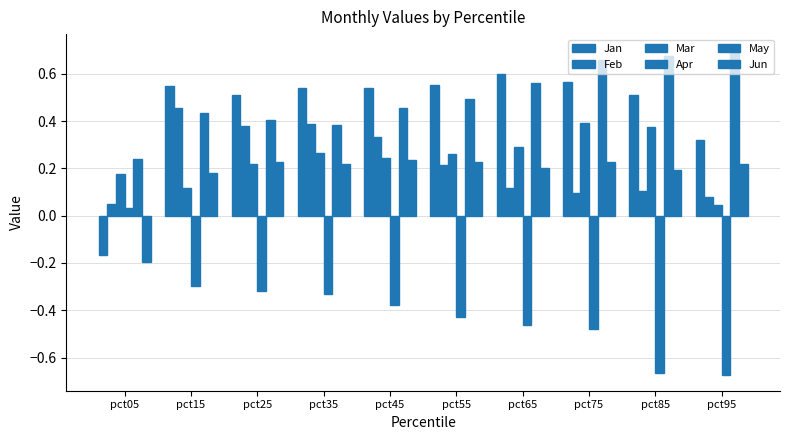

Reading left to right, transcribe all the data shown in this chart.

Jan: -0.2	0.5	0.5	0.5	0.5	0.6	0.6	0.6	0.5	0.3
Feb: 0.1	0.5	0.4	0.4	0.3	0.2	0.1	0.1	0.1	0.1
Mar: 0.2	0.1	0.2	0.3	0.2	0.3	0.3	0.4	0.4	0.0
Apr: 0.0	-0.3	-0.3	-0.3	-0.4	-0.4	-0.5	-0.5	-0.7	-0.7
May: 0.2	0.4	0.4	0.4	0.5	0.5	0.6	0.7	0.7	0.7
Jun: -0.2	0.2	0.2	0.2	0.2	0.2	0.2	0.2	0.2	0.2